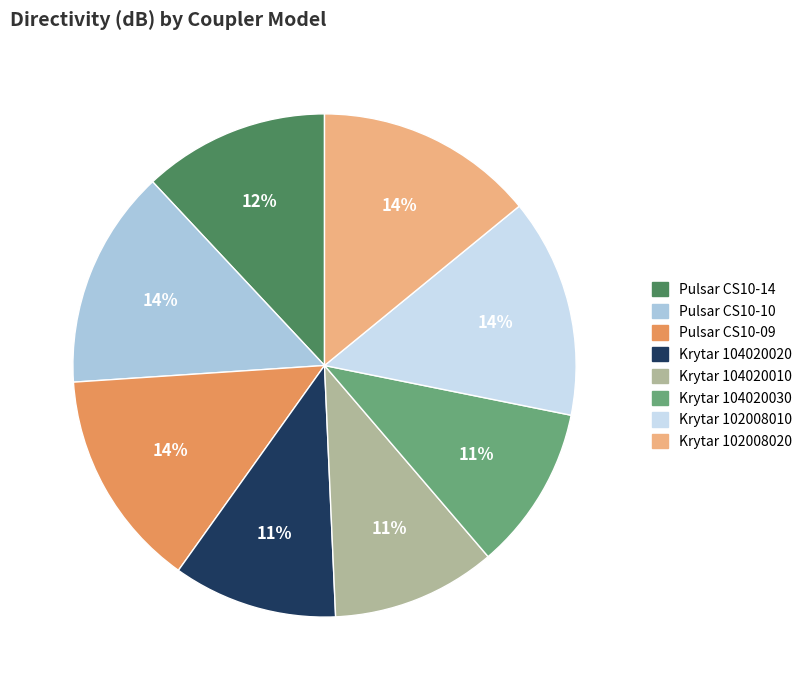

To the nearest percent, what is the average slice percentage?

12%